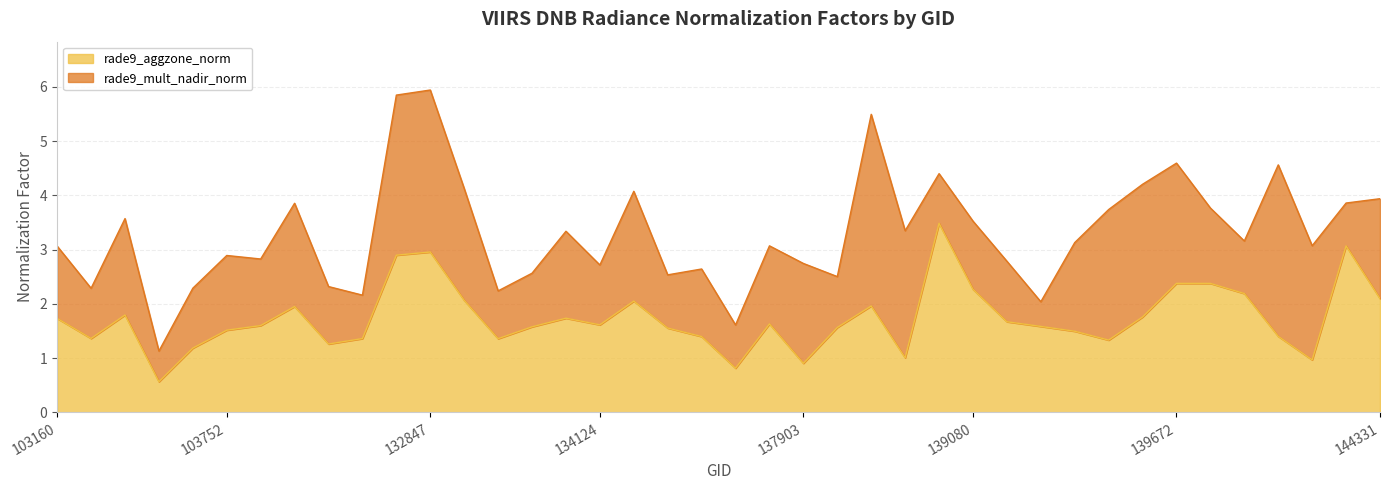

What is the value of the 33rd point from the left?

1.8